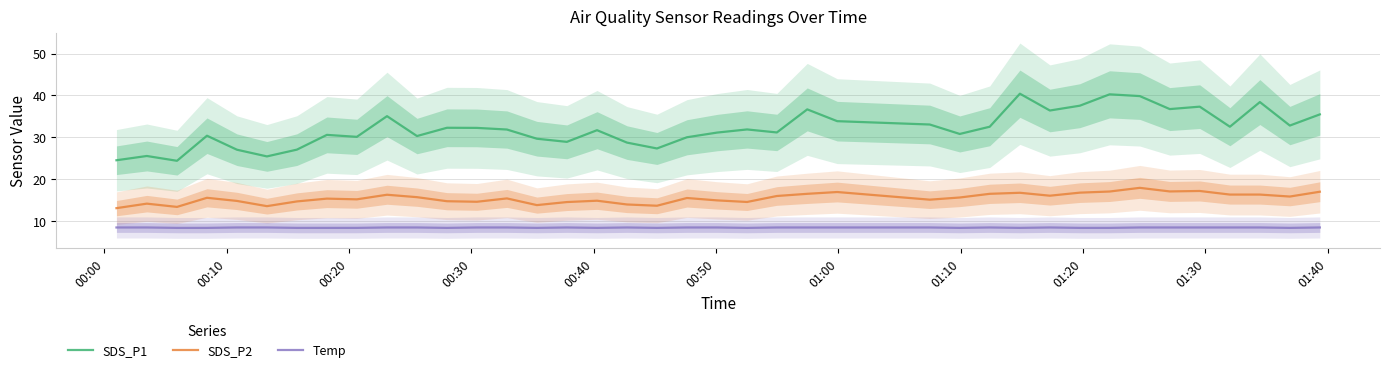

True or false: Temp and SDS_P2 intersect in this chart.

False